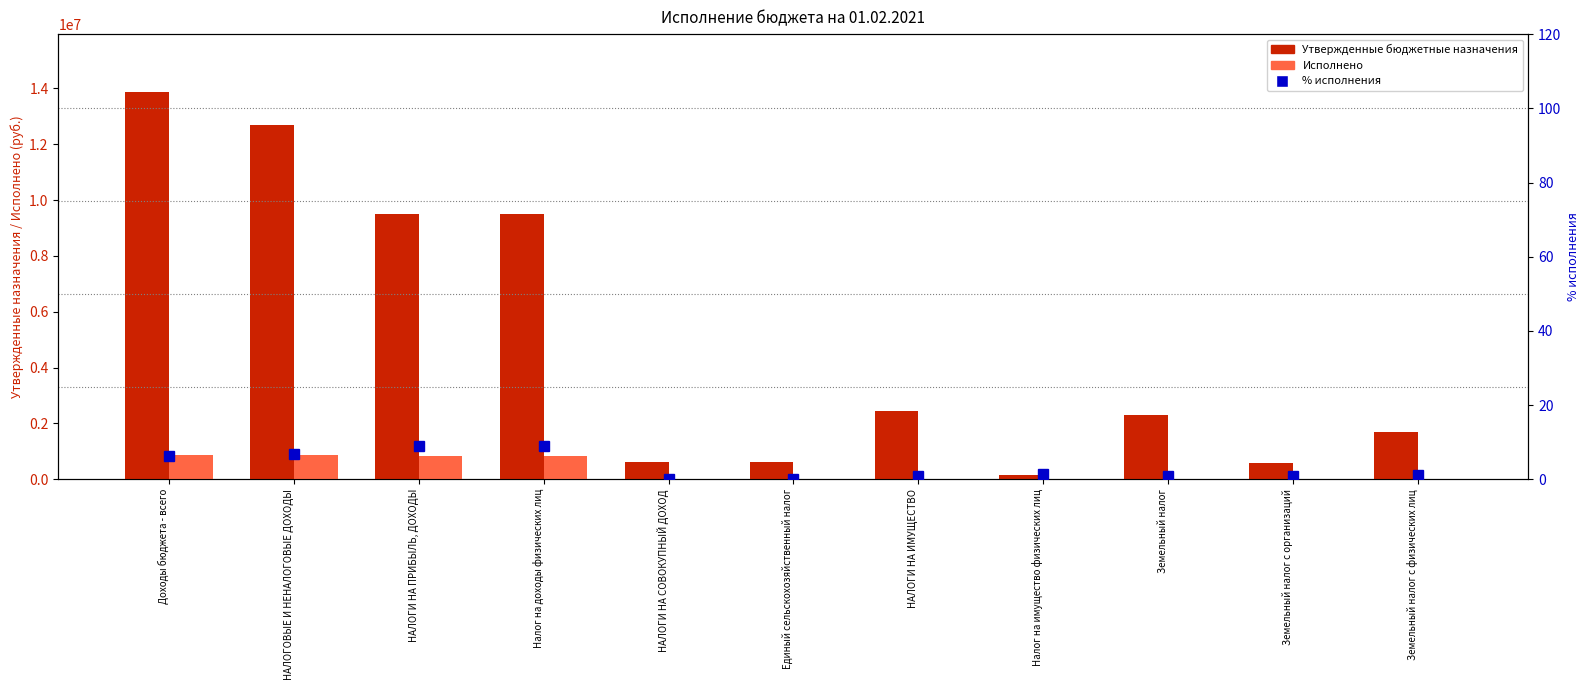

Is it true that % исполнения equals 0.7 at Земельный налог?

False